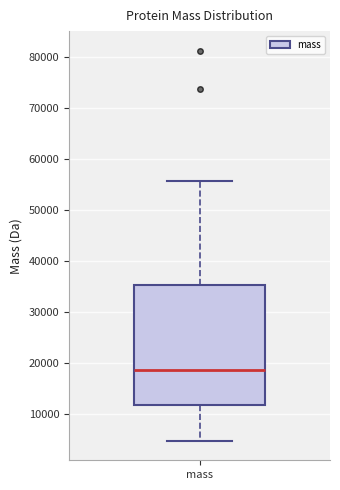

Transcribe this box plot: give where the median line is, the range the box spans, and where the two whiskers end, as read against the y-axis. The values are not printed on the chart, so give them approximately, as read against the axis.

median 19000, box 12000 to 35000, whiskers 5000 to 56000